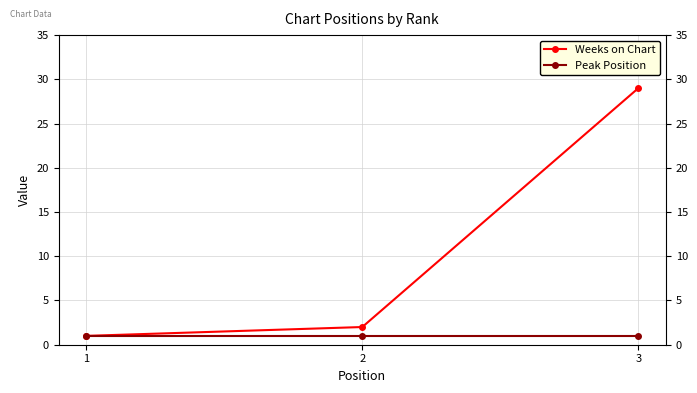

Does the chart have visible grid lines?

Yes